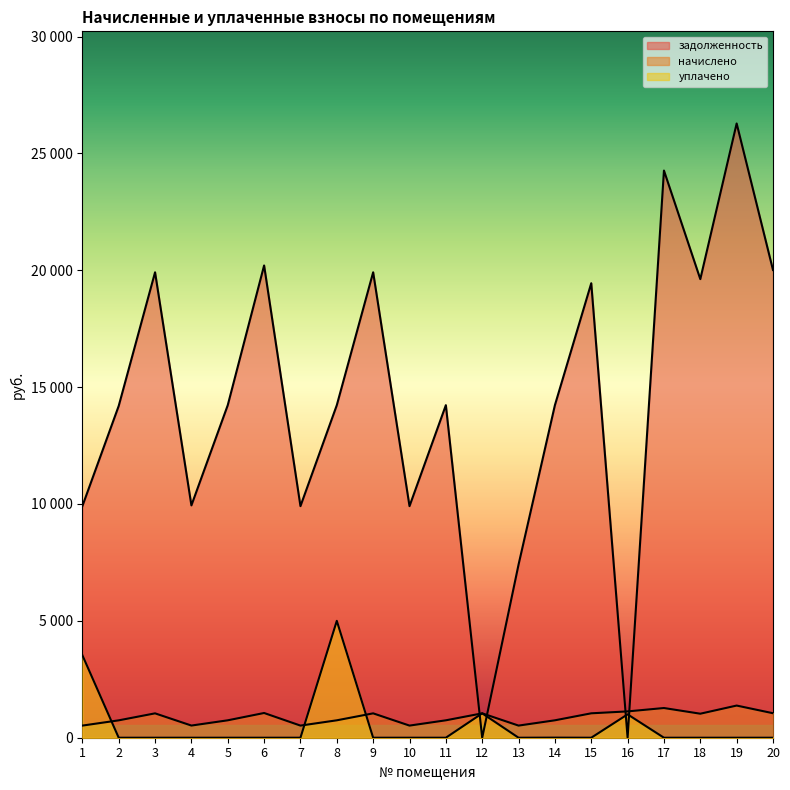

How many lines are shown in the chart?

3